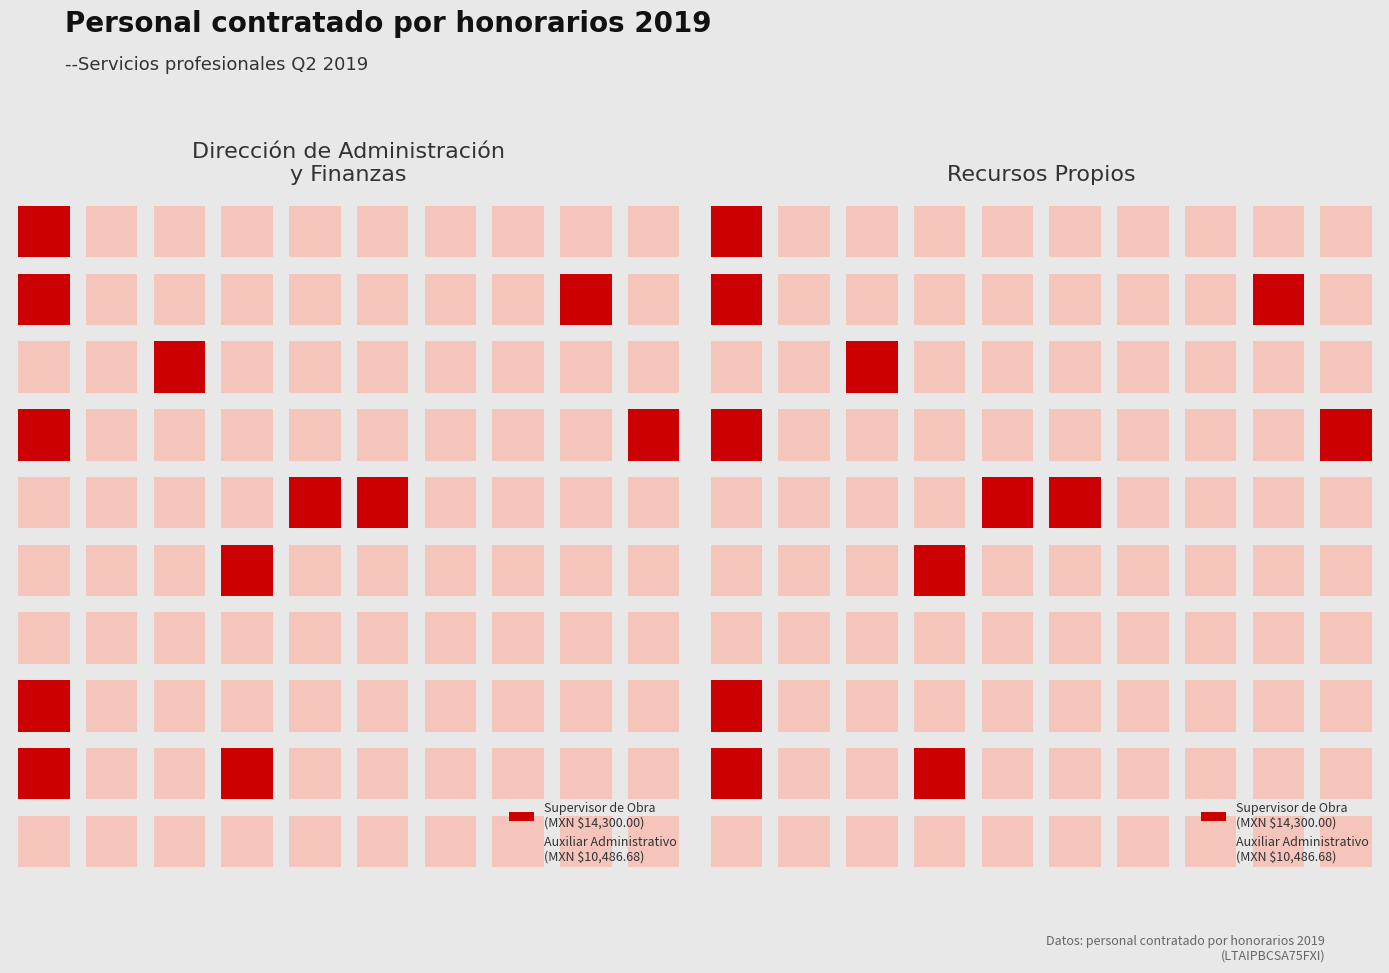

How many distinct data groups are displayed?

2